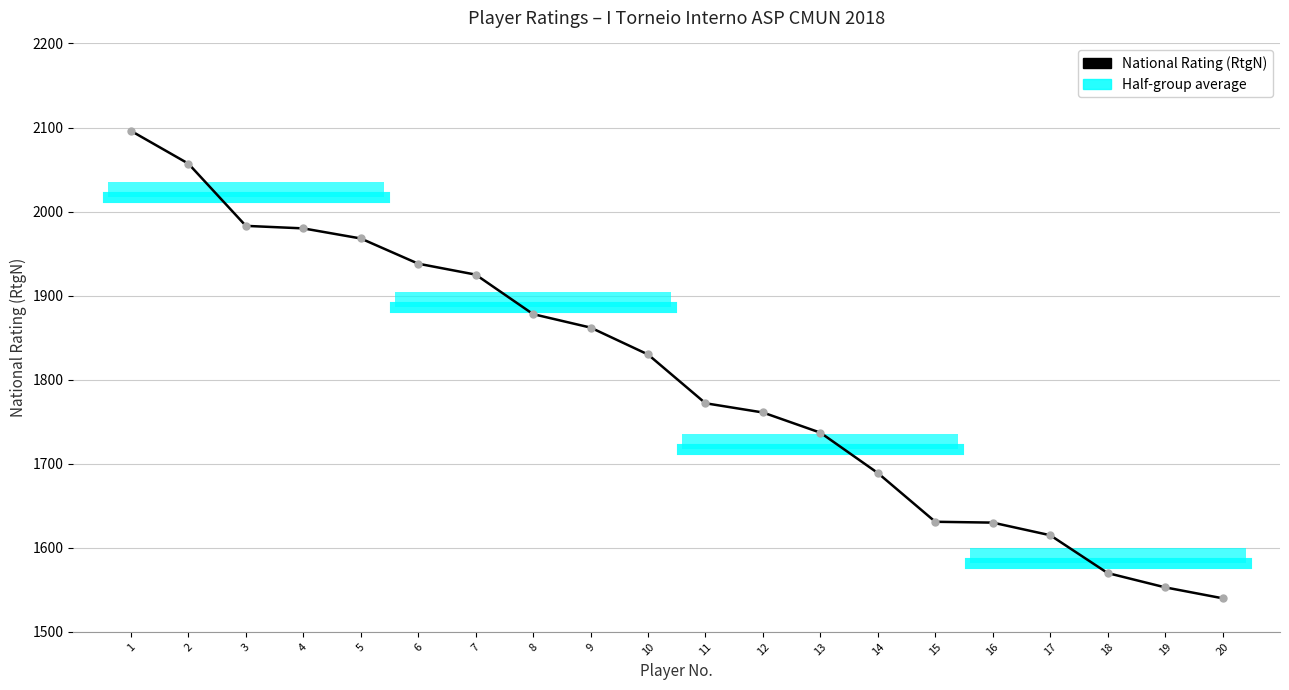

List the labels in order of value, smallest first.

20, 19, 18, 17, 16, 15, 14, 13, 12, 11, 10, 9, 8, 7, 6, 5, 4, 3, 2, 1